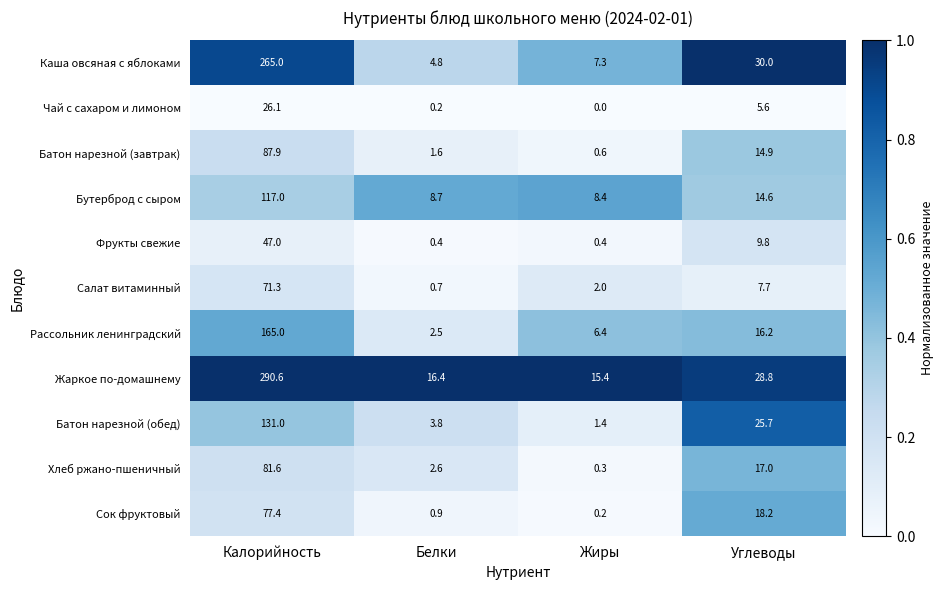

At Белки, list the series in order from largest to smallest.

Жаркое по-домашнему, Бутерброд с сыром, Каша овсяная с яблоками, Батон нарезной (обед), Хлеб ржано-пшеничный, Рассольник ленинградский, Батон нарезной (завтрак), Сок фруктовый, Салат витаминный, Фрукты свежие, Чай с сахаром и лимоном